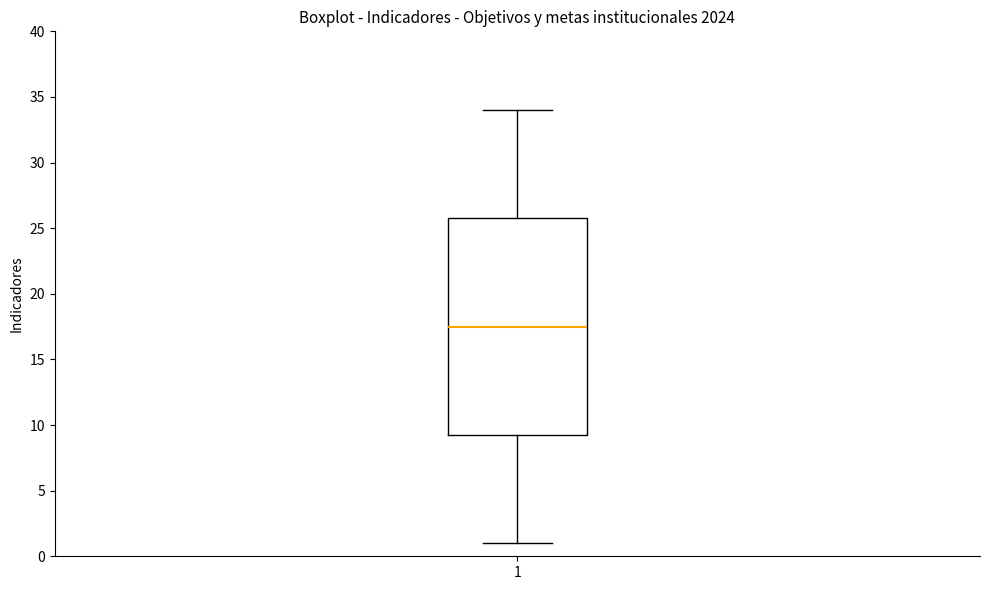

Read this box plot against the y-axis: the position of the median line, the range covered by the box, and the ends of both whiskers. The values are not printed on the chart, so give them approximately, as read against the axis.

median 17.5, box 9.5 to 26.0, whiskers 1.0 to 34.0